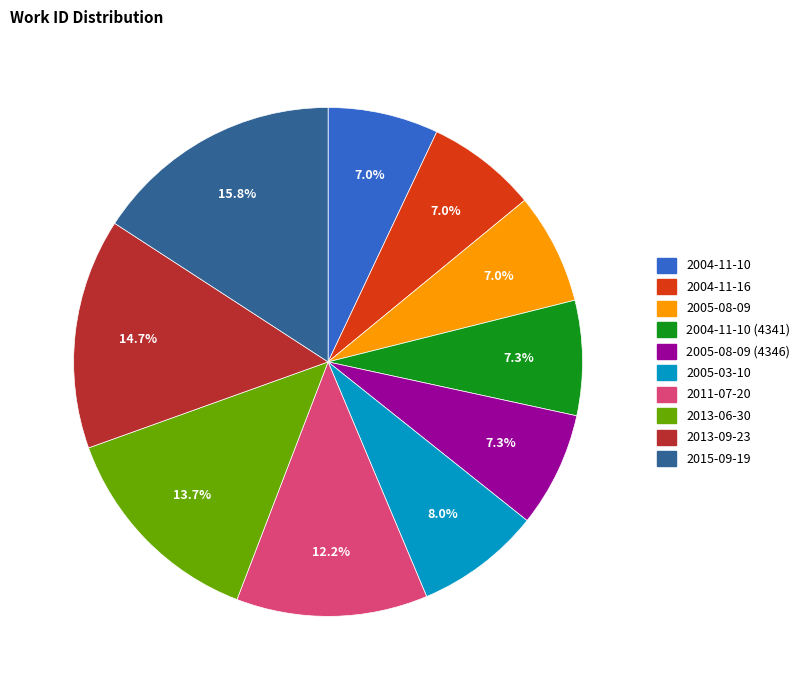

Does any single category account for the majority?

No